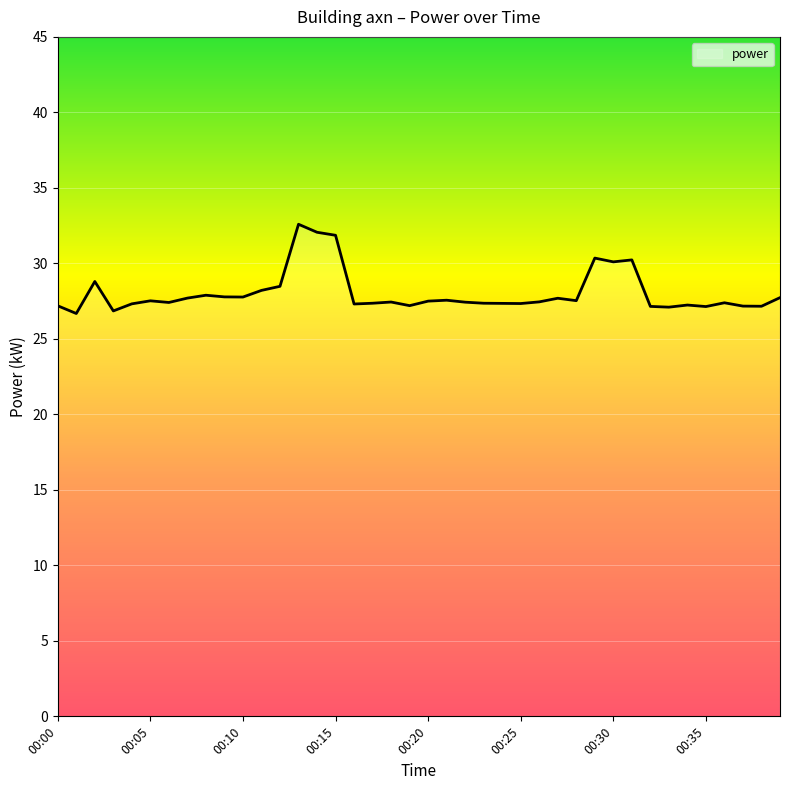

What is the sum of all values?

1121.4